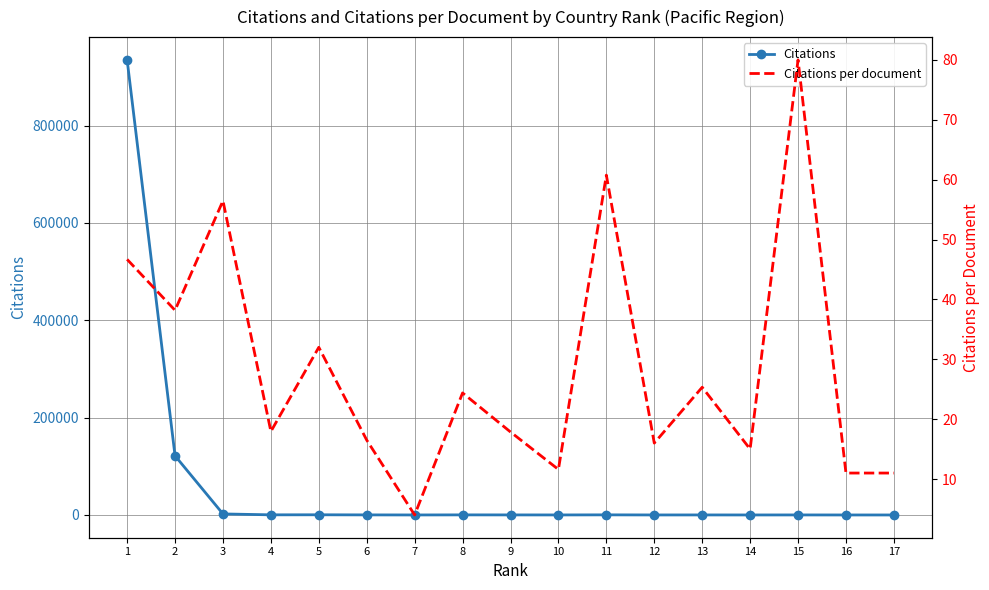

What value does the Citations per document series have at 16?

11.0